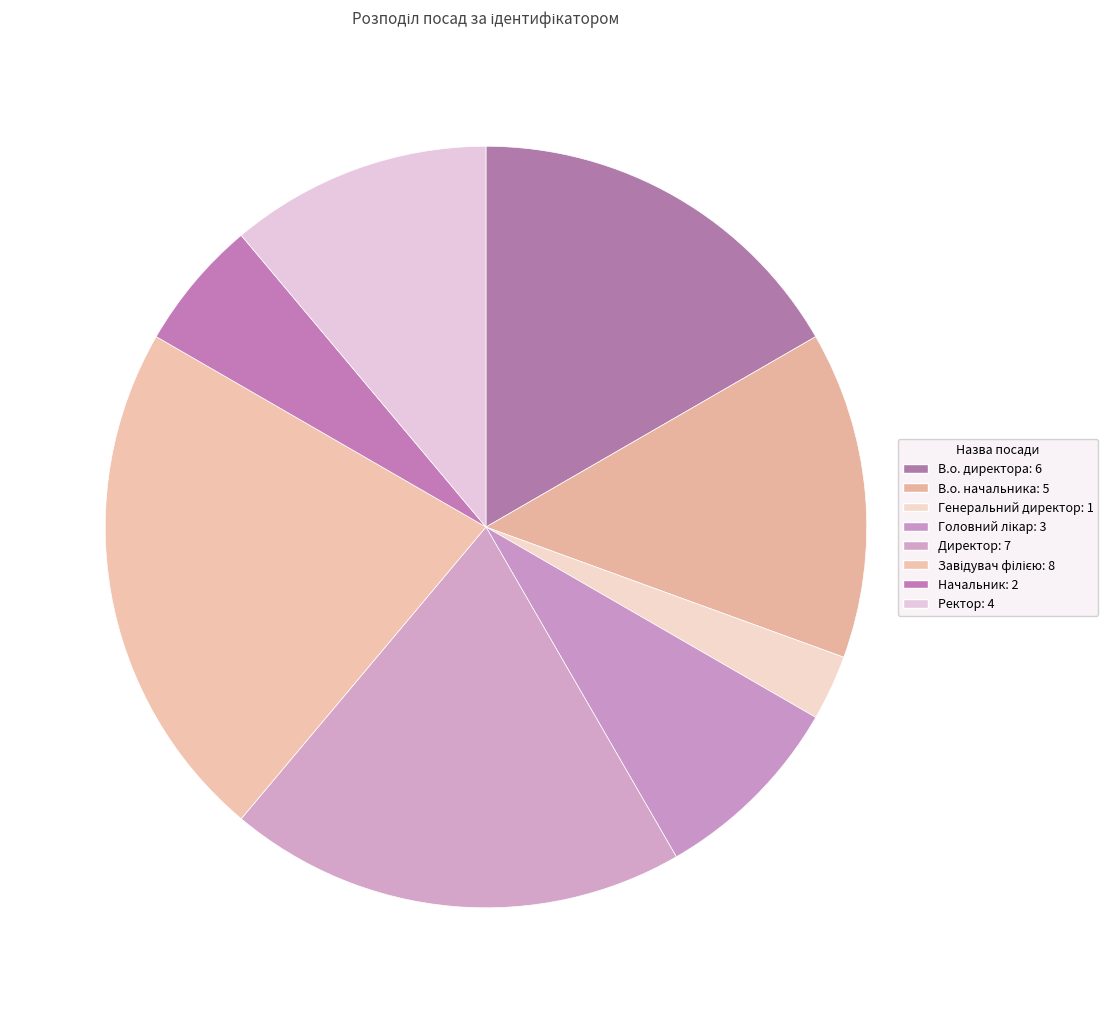

How many segments does this pie chart have?

8